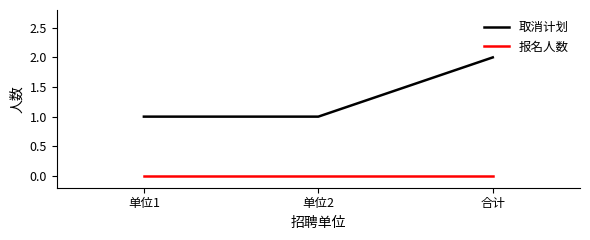

Is it true that 取消计划 equals 2 at 单位2?

False